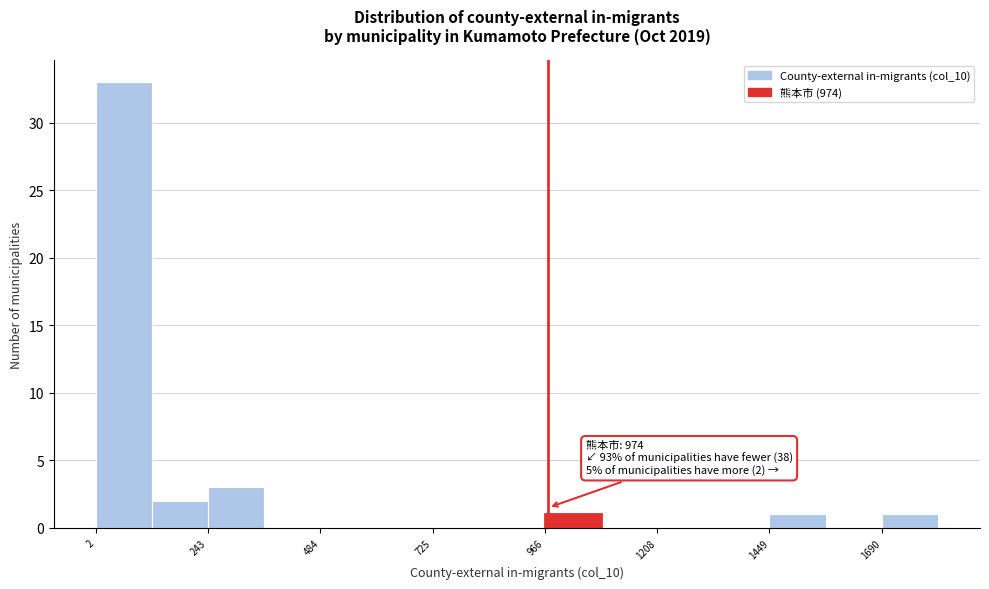

Around what value on the x-axis is the tallest bar? Give the approximate position of its centre, as read against the axis.

50